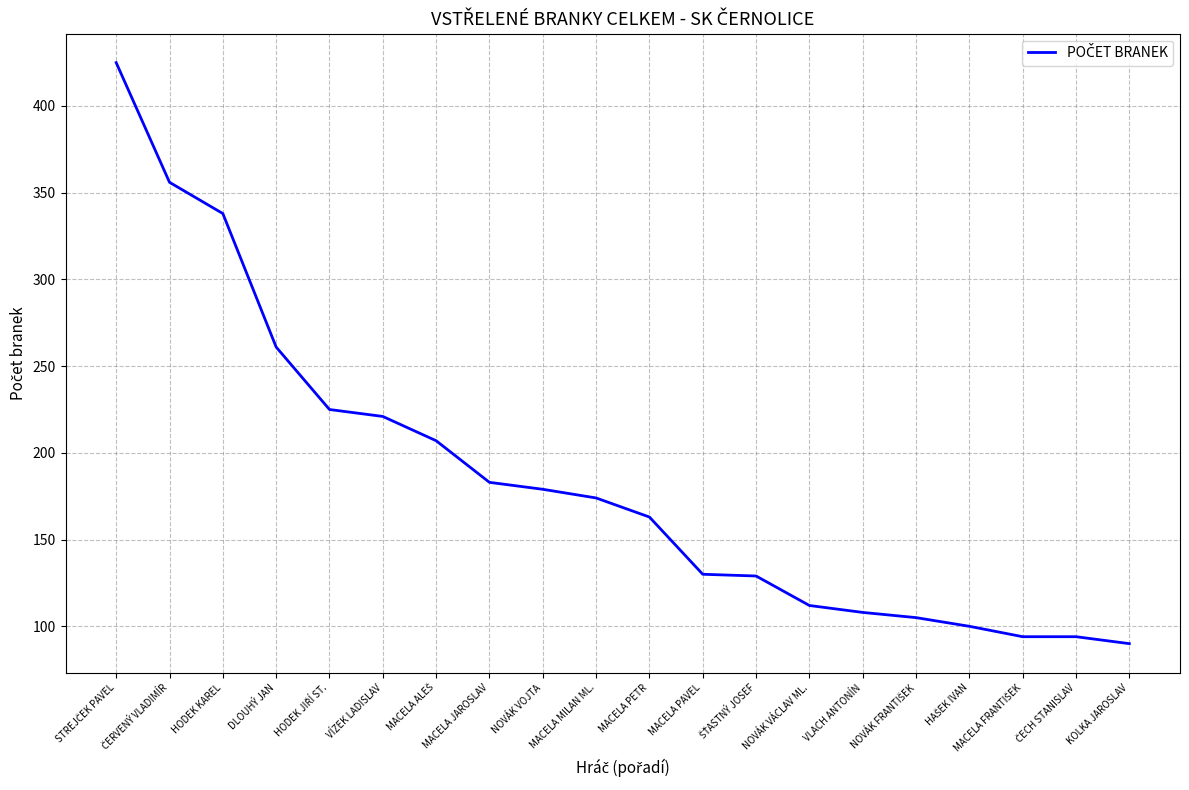

Between HODEK KAREL and DLOUHÝ JAN, which is larger?

HODEK KAREL